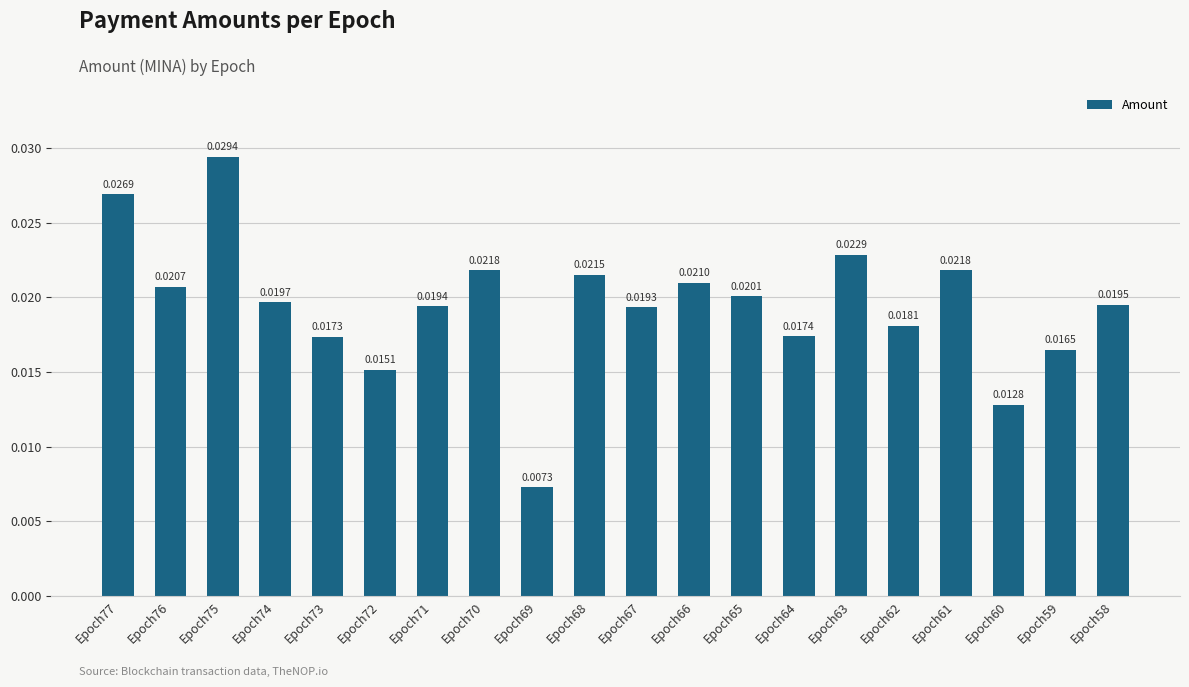

Count the number of categories in the chart.

20